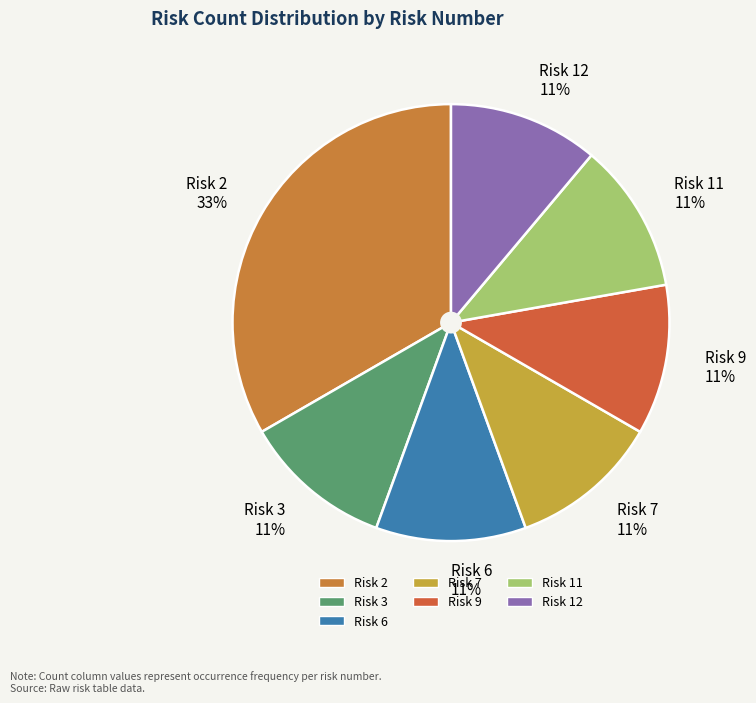

Is there a majority slice in this chart?

No